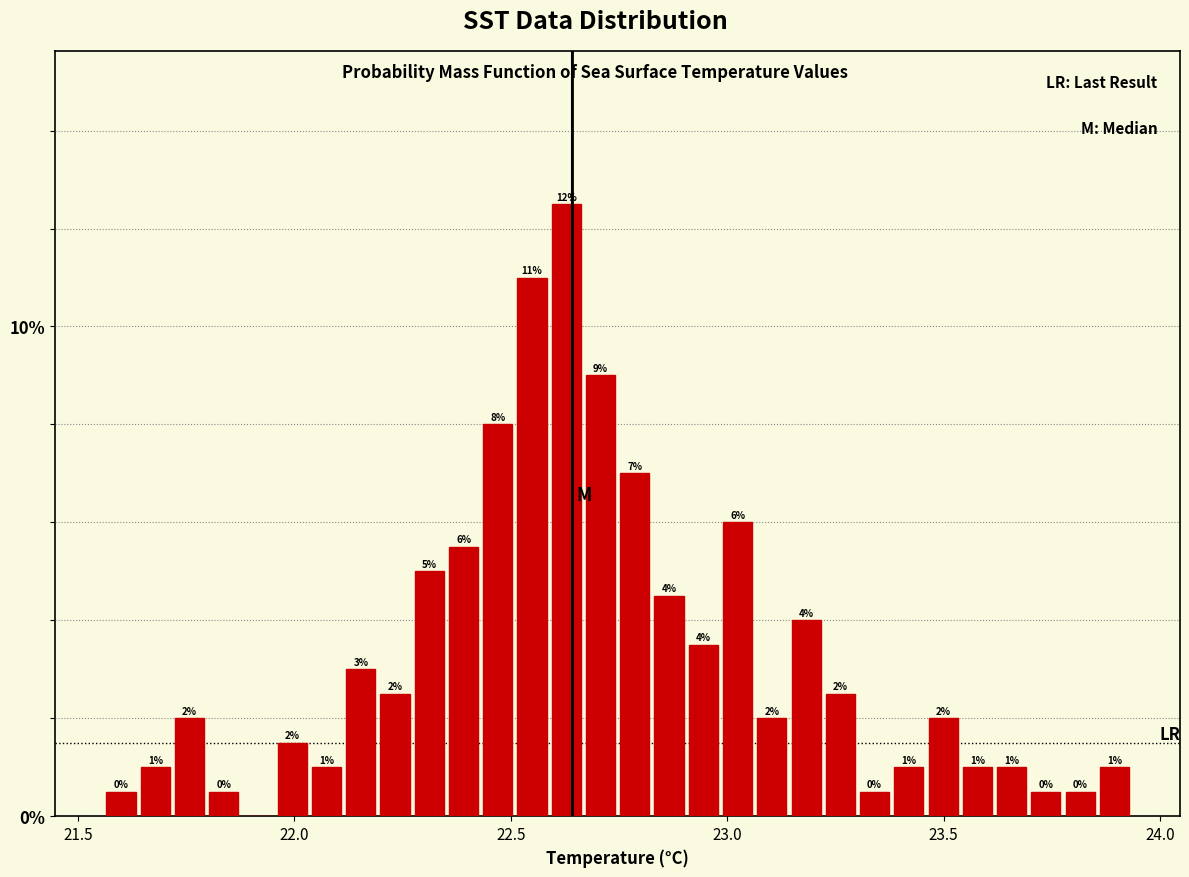

Read against the x-axis, roughly where is the centre of the tallest bar?

22.65